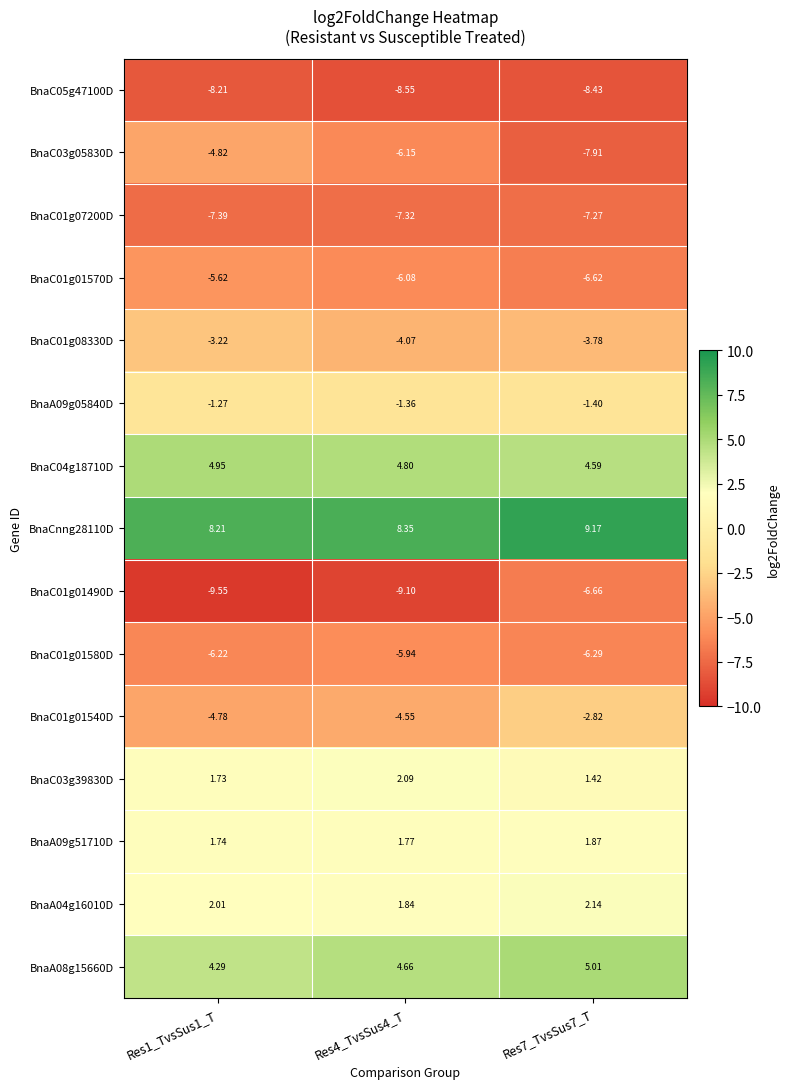

Is the value of BnaC01g07200D at Res4_TvsSus4_T greater than the value of BnaCnng28110D at Res4_TvsSus4_T?

No